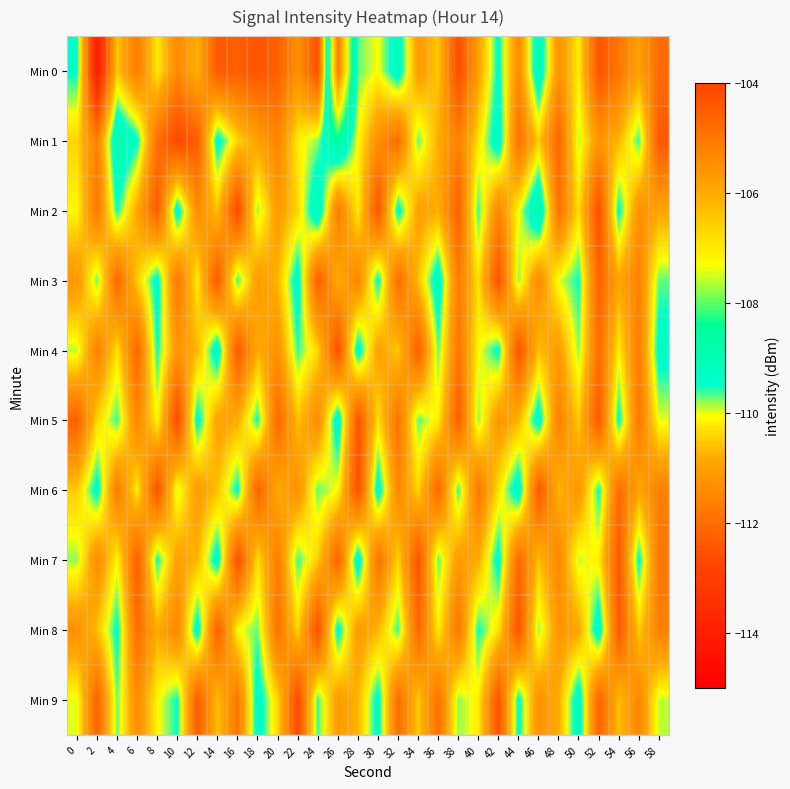

Count the number of data series in this chart.

10